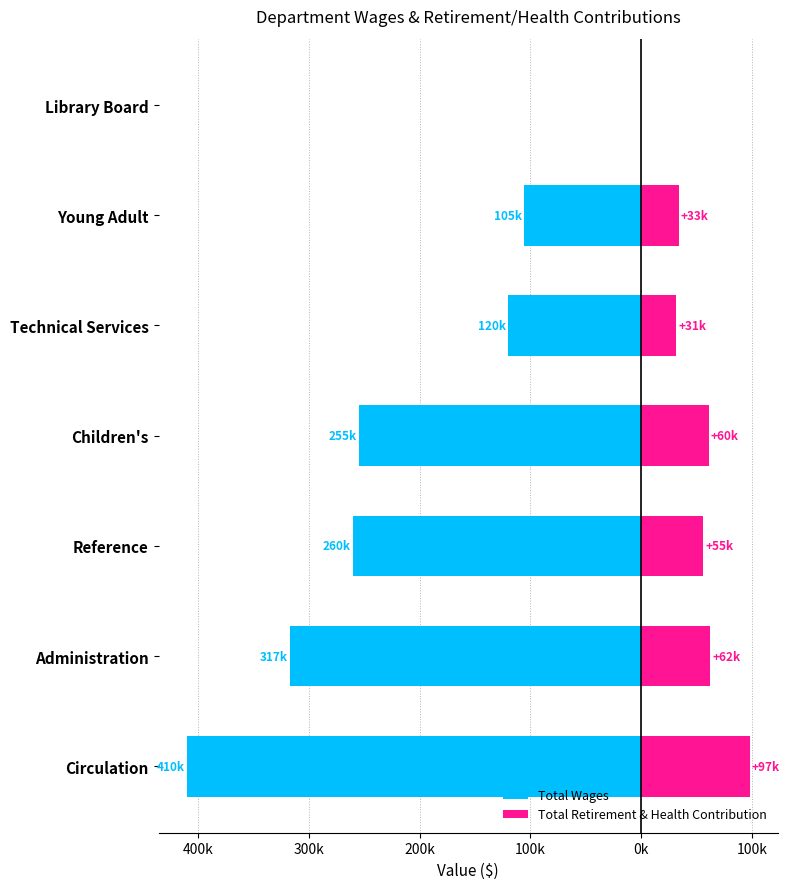

What is the sum of all Total Wages values?

-1469322